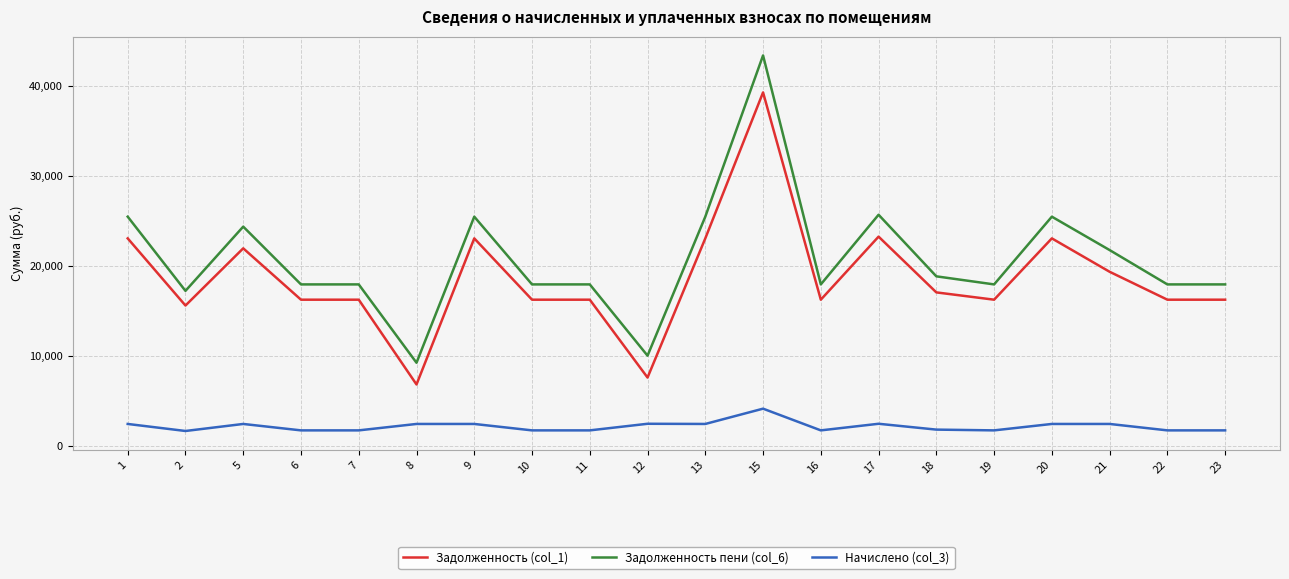

What is the greatest value displayed?

43422.1